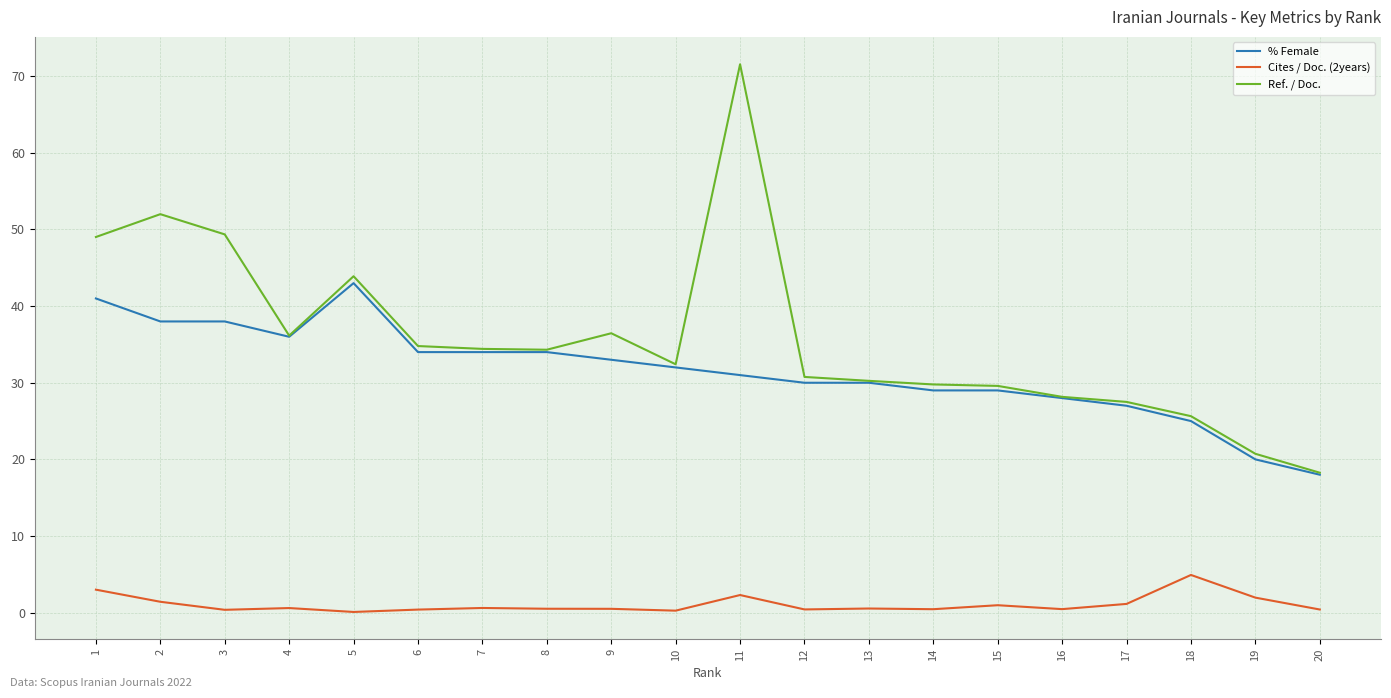

True or false: % Female and Cites / Doc. (2years) intersect in this chart.

False